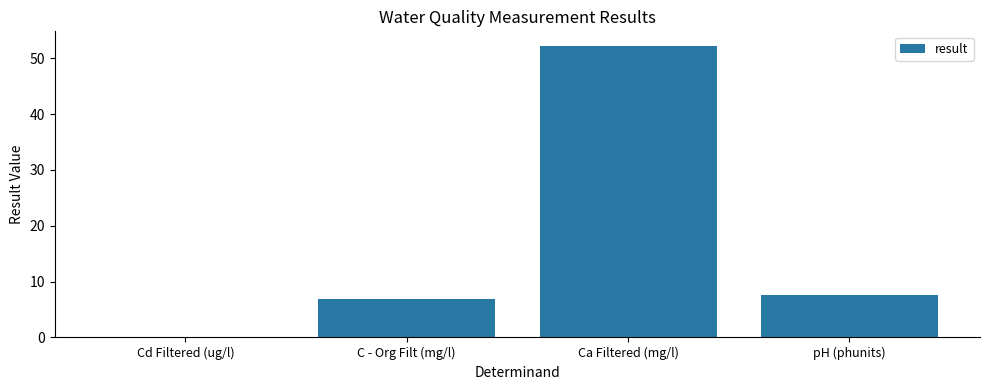

Between Ca Filtered (mg/l) and pH (phunits), which is larger?

Ca Filtered (mg/l)